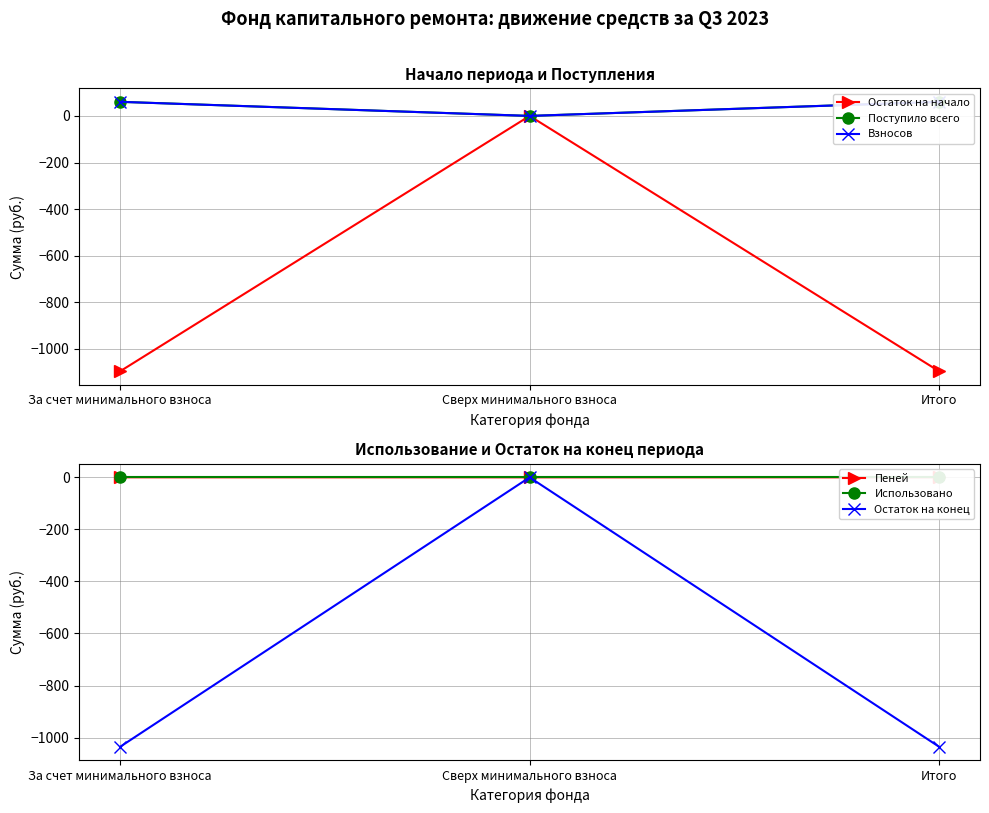

Reading right to left, transcribe all the data shown in this chart.

Остаток на начало: -1095.8	0.0	-1095.8
Поступило всего: 60.5	0.0	60.5
Взносов: 60.4	0.0	60.4
Пеней: 0.2	0.0	0.2
Использовано: 0.0	0.0	0.0
Остаток на конец: -1035.3	0.0	-1035.3